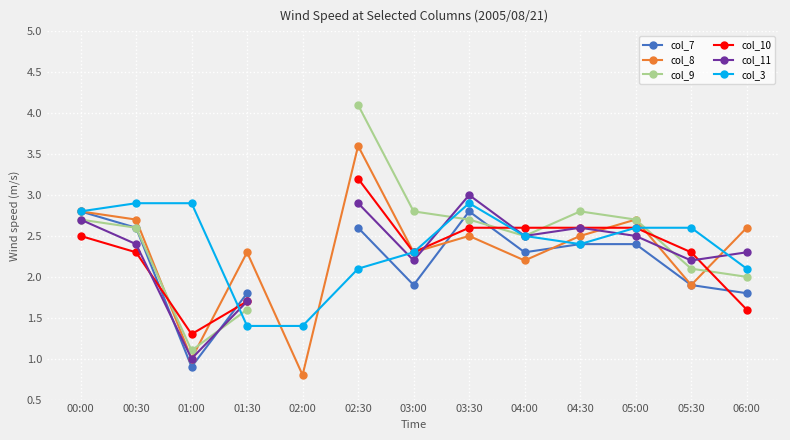

The col_3 series shows 2.5 at 04:00. True or false?

True